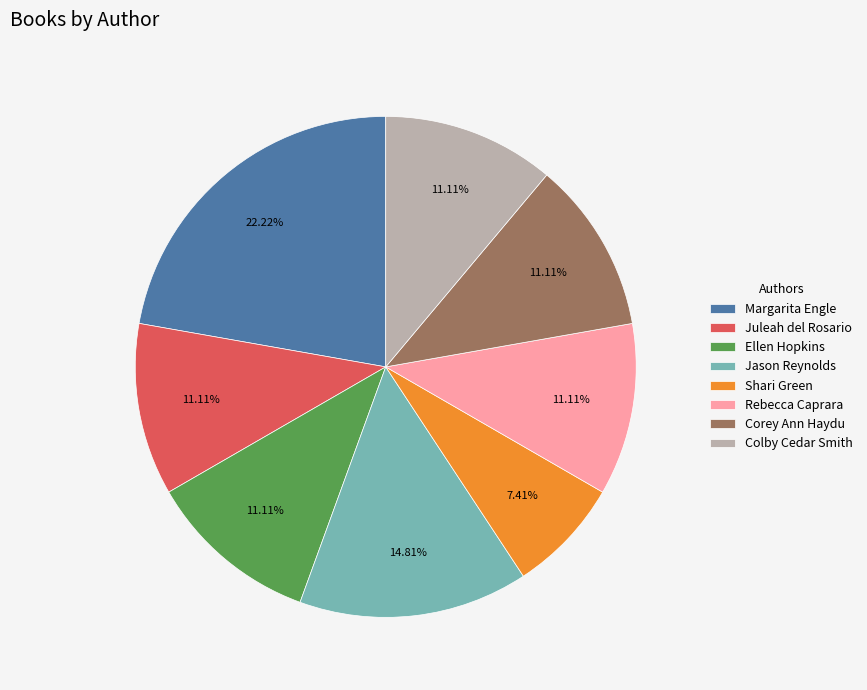

To the nearest percent, what percentage of the pie is Colby Cedar Smith?

11%